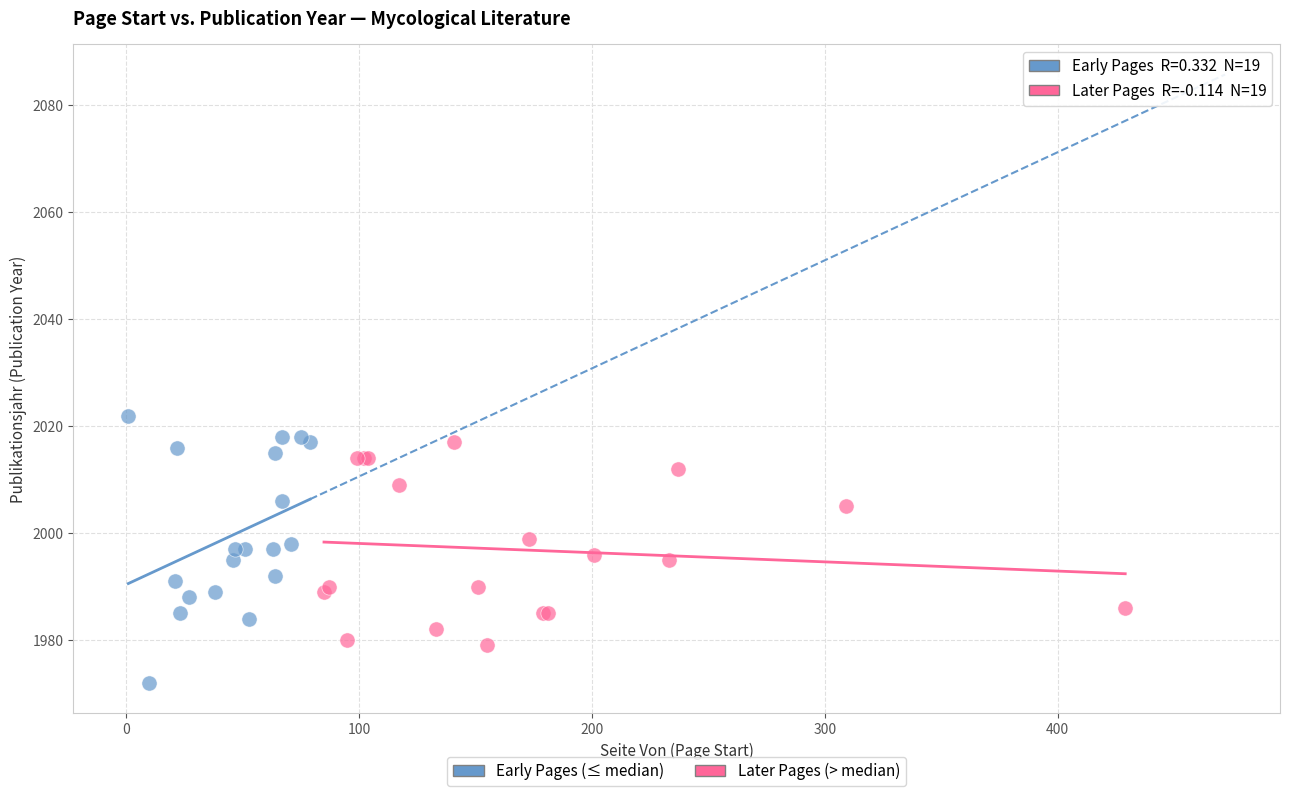

Which series contains the highest Y value?

Early Pages (≤ median)